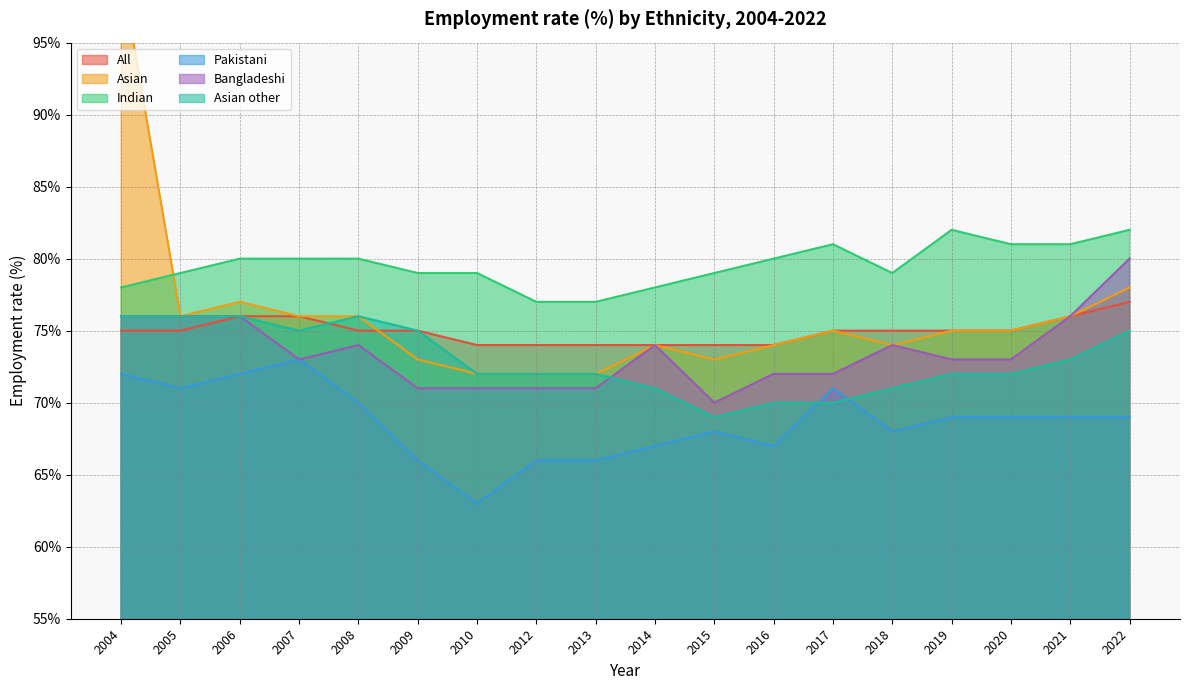

Which series has the largest range (max minus min)?

Asian